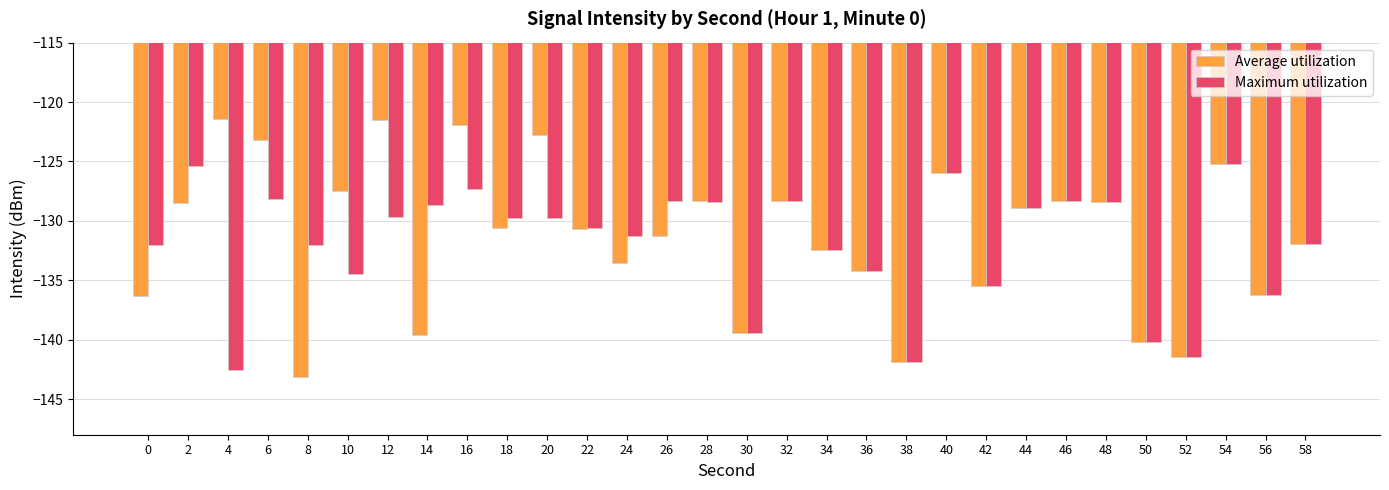

Rank the series by their average value, from highest to lowest.

Average utilization, Maximum utilization